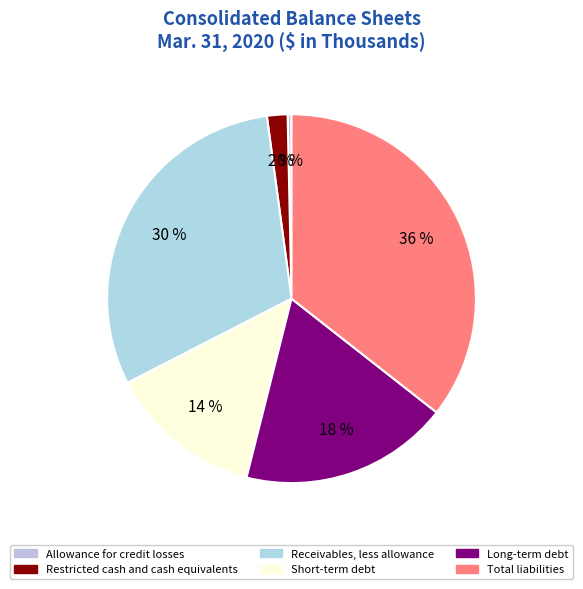

Which category has the biggest portion of the pie?

Total liabilities